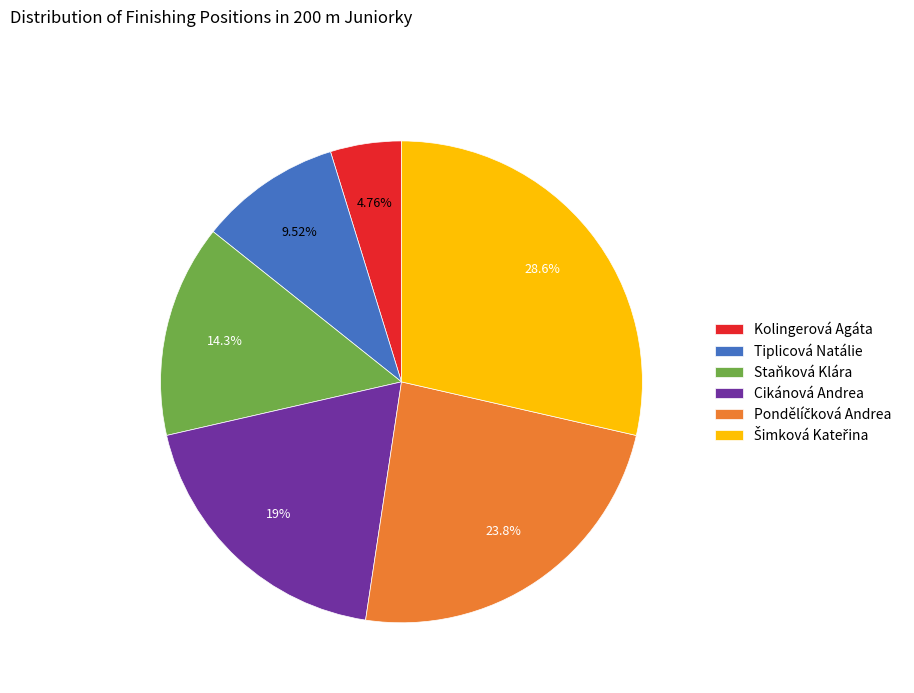

What percentage do Staňková Klára and Tiplicová Natálie together represent?

23.8%